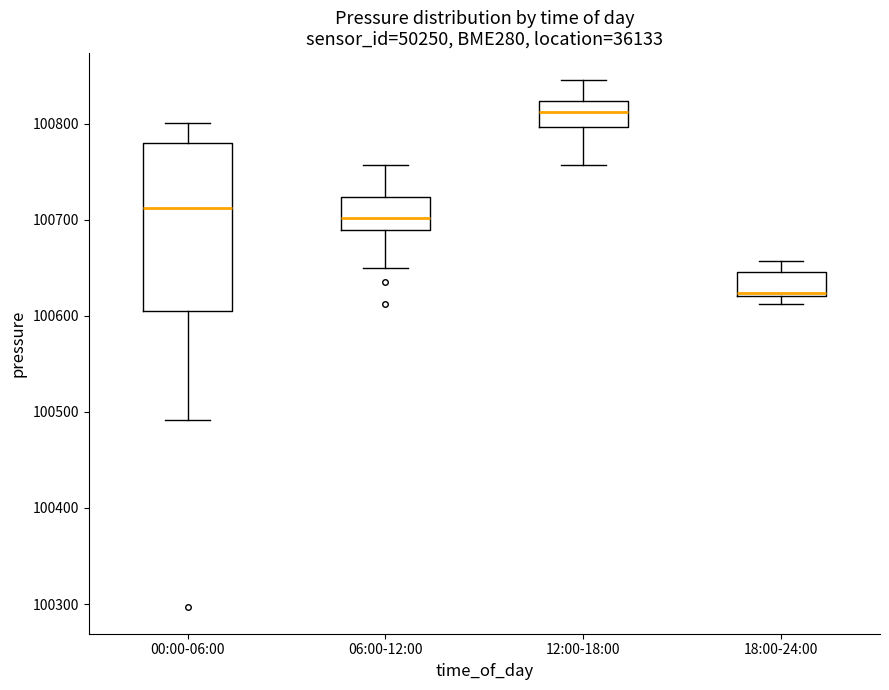

Reading left to right, transcribe this box plot: for each box, give where its median line is, the range the box spans, and where its two whiskers end, as read against the y-axis. The values are not printed on the chart, so give them approximately, as read against the axis.

00:00-06:00: median 100710, box 100610 to 100780, whiskers 100490 to 100800
06:00-12:00: median 100700, box 100690 to 100720, whiskers 100650 to 100760
12:00-18:00: median 100810, box 100800 to 100820, whiskers 100760 to 100850
18:00-24:00: median 100620 (just above the box's lower edge), box 100620 to 100650, whiskers 100610 to 100660